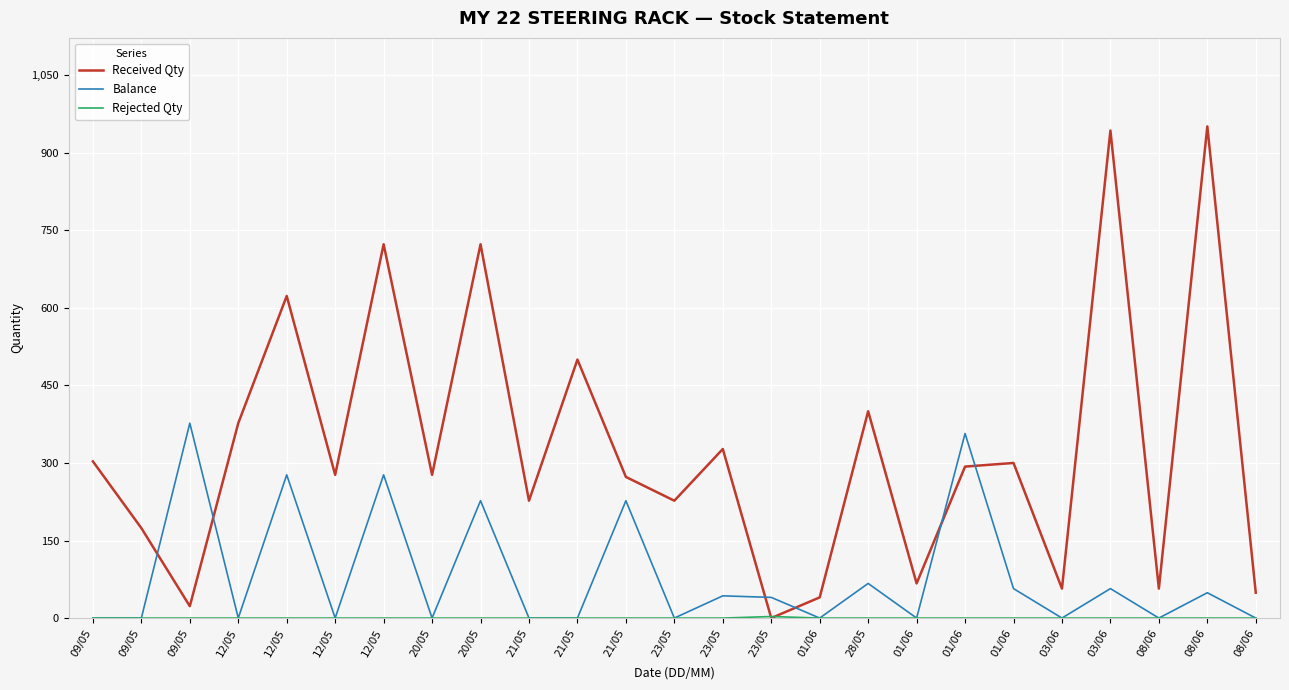

Is the value of Balance at 09/05 greater than the value of Rejected Qty at 23/05?

No